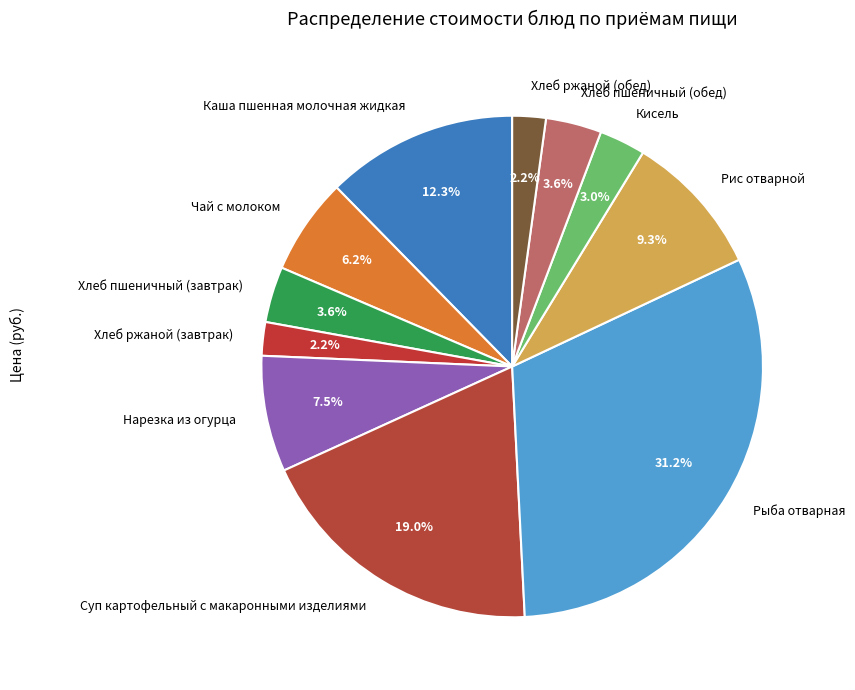

How many segments does this pie chart have?

11